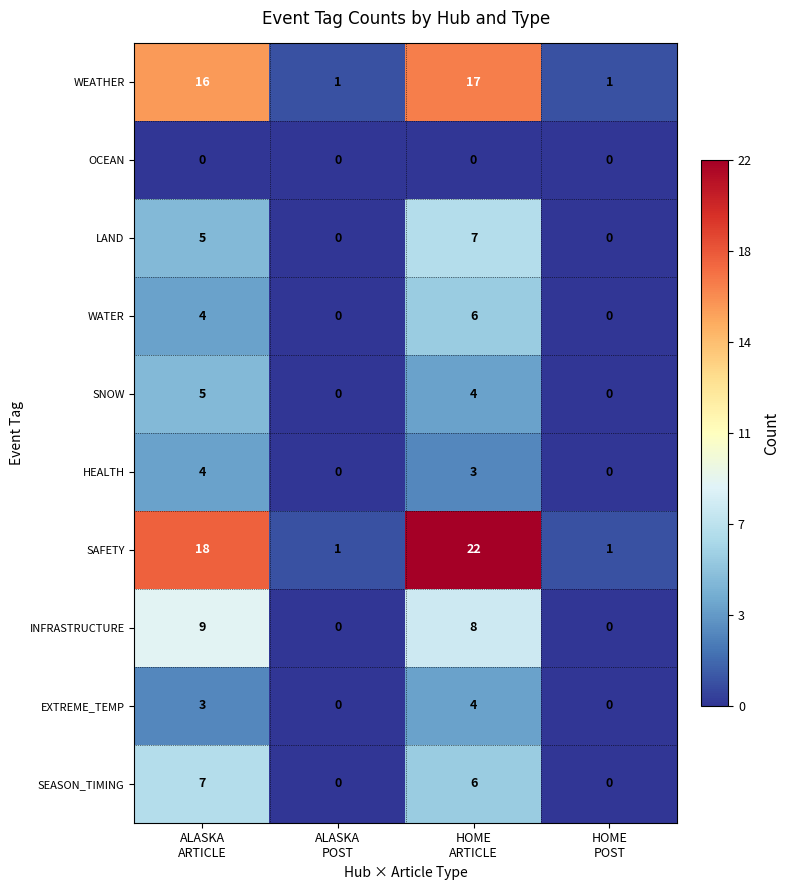

What is the maximum value shown in the chart?

22